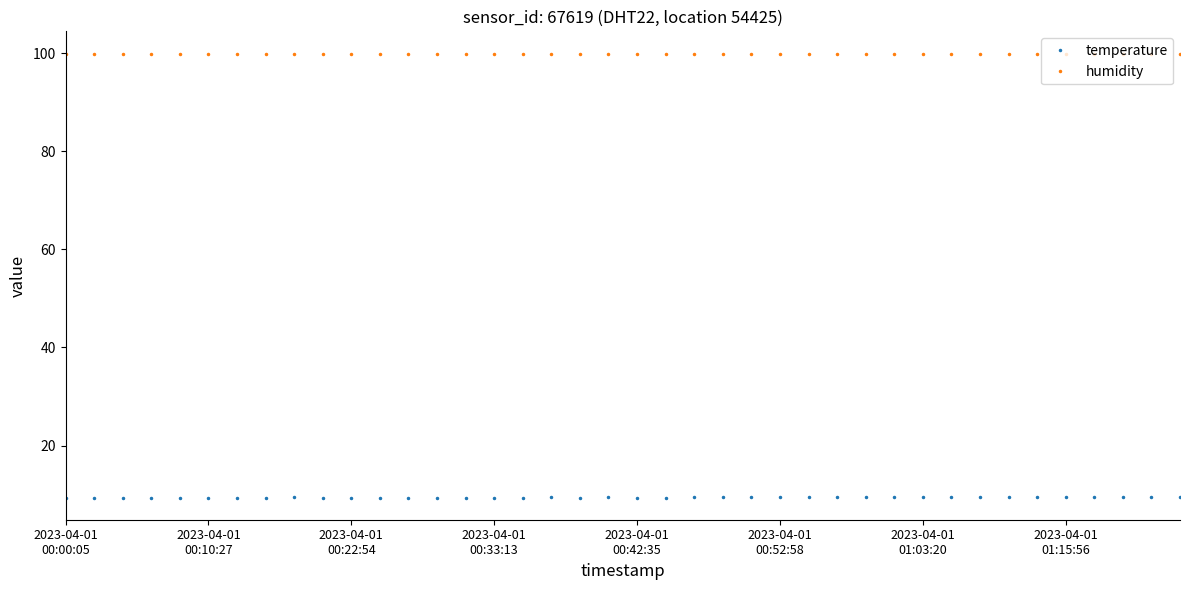

Which series has the largest total across all categories?

humidity